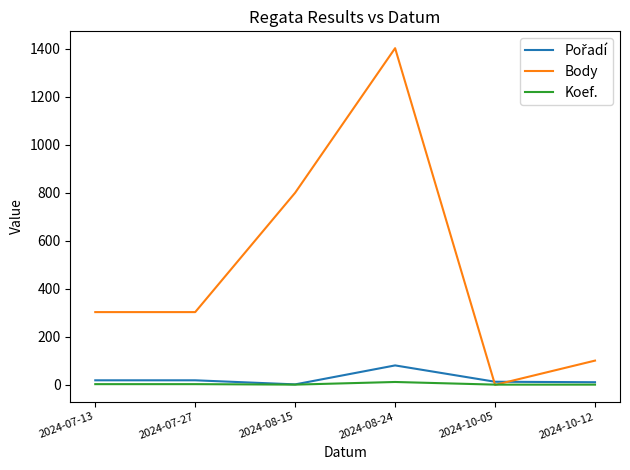

Count the number of data series in this chart.

3